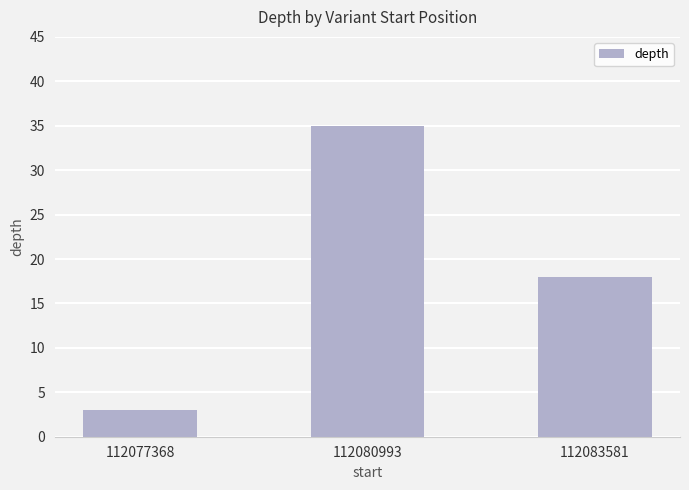

Count the number of data series in this chart.

1